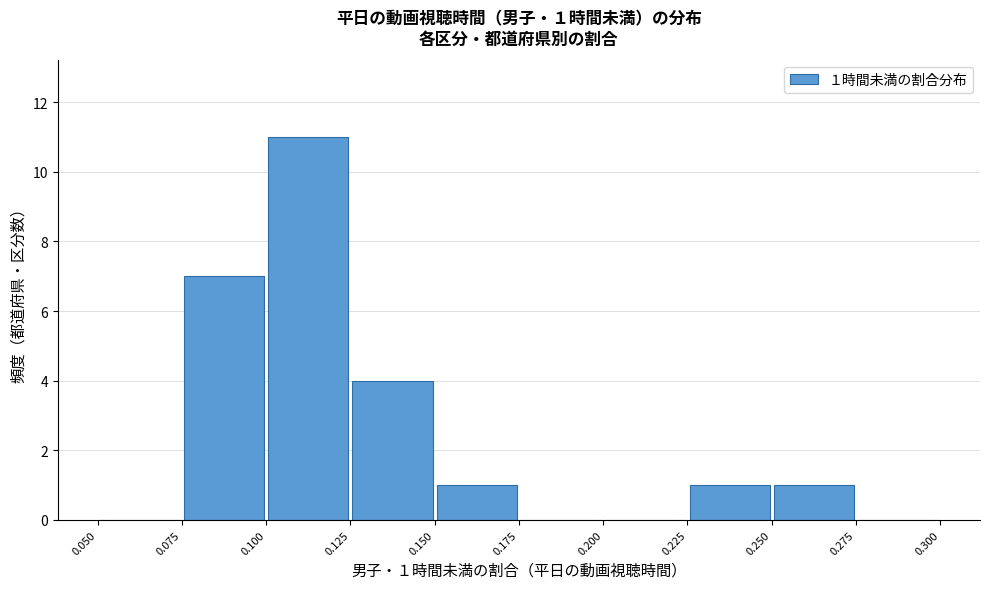

Over which range of the x-axis is the bar tallest?

0.100 to 0.125